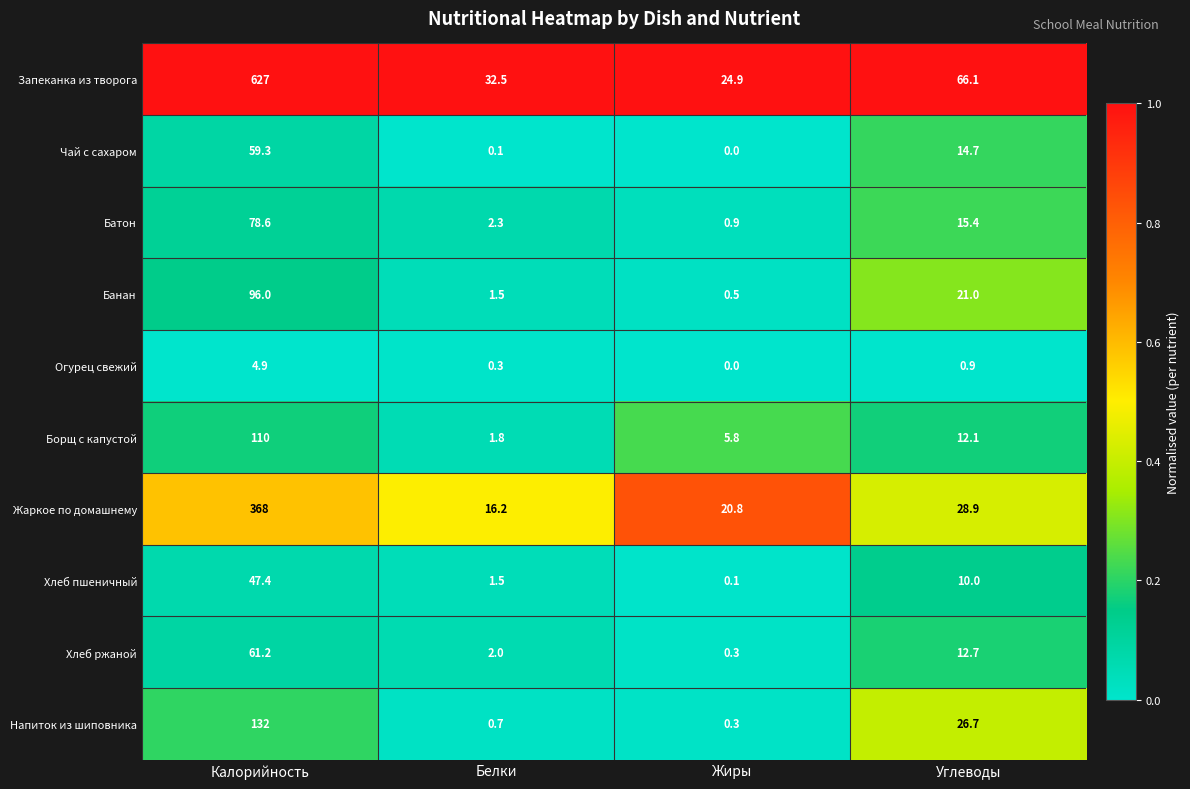

The value of Жаркое по домашнему at Углеводы is 28.9. True or false?

True